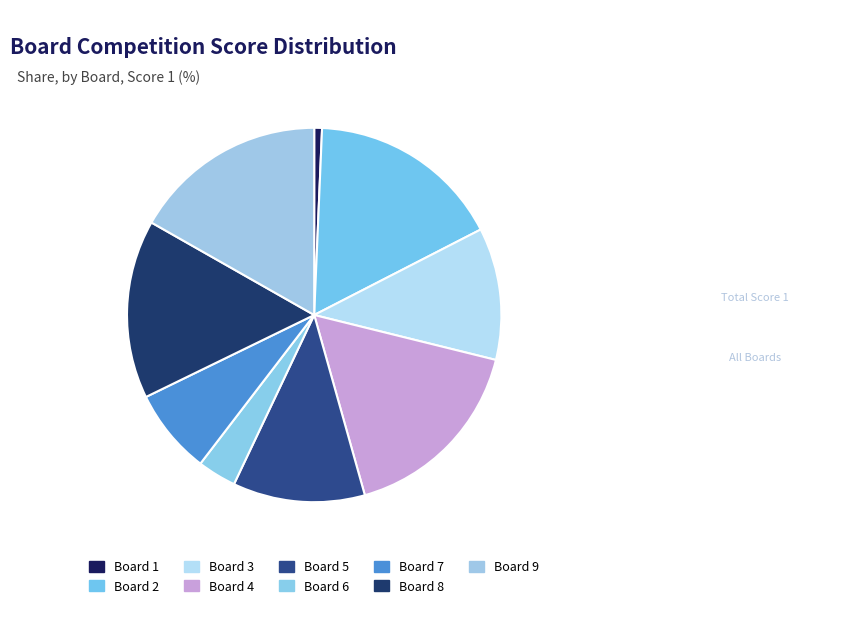

How many segments does this pie chart have?

9